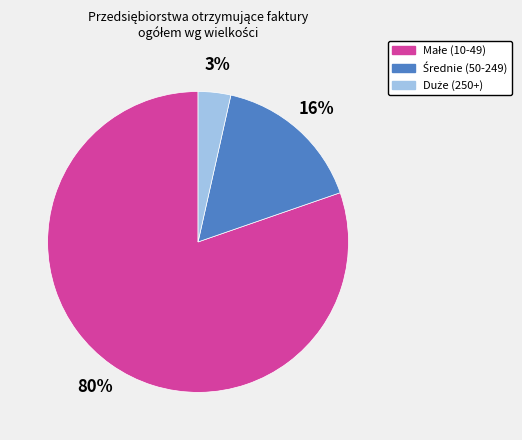

Is there a majority slice in this chart?

Yes